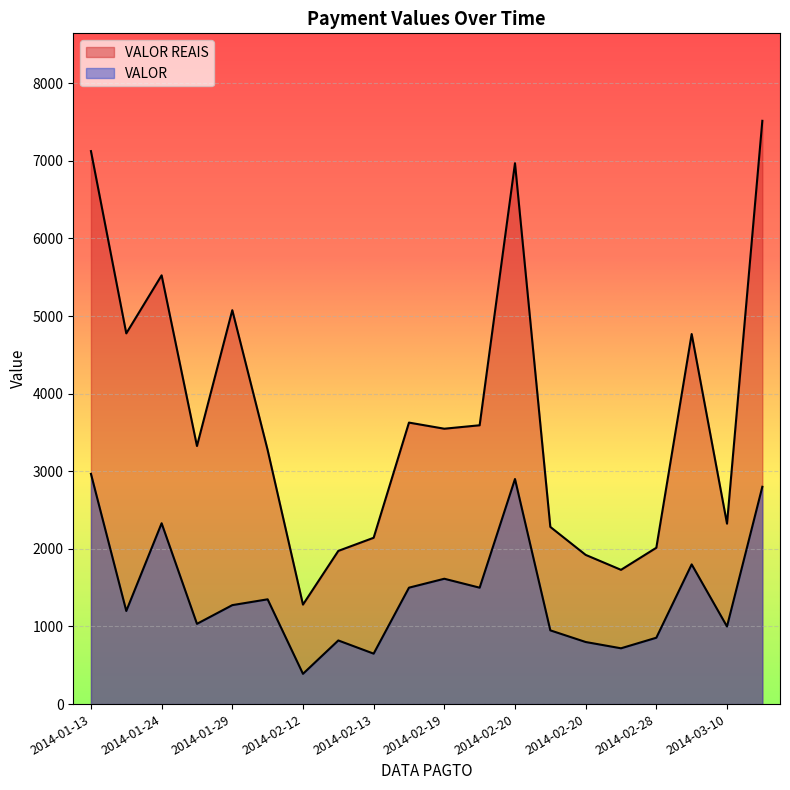

Is it true that VALOR equals 885.9 at 2014-01-29?

False